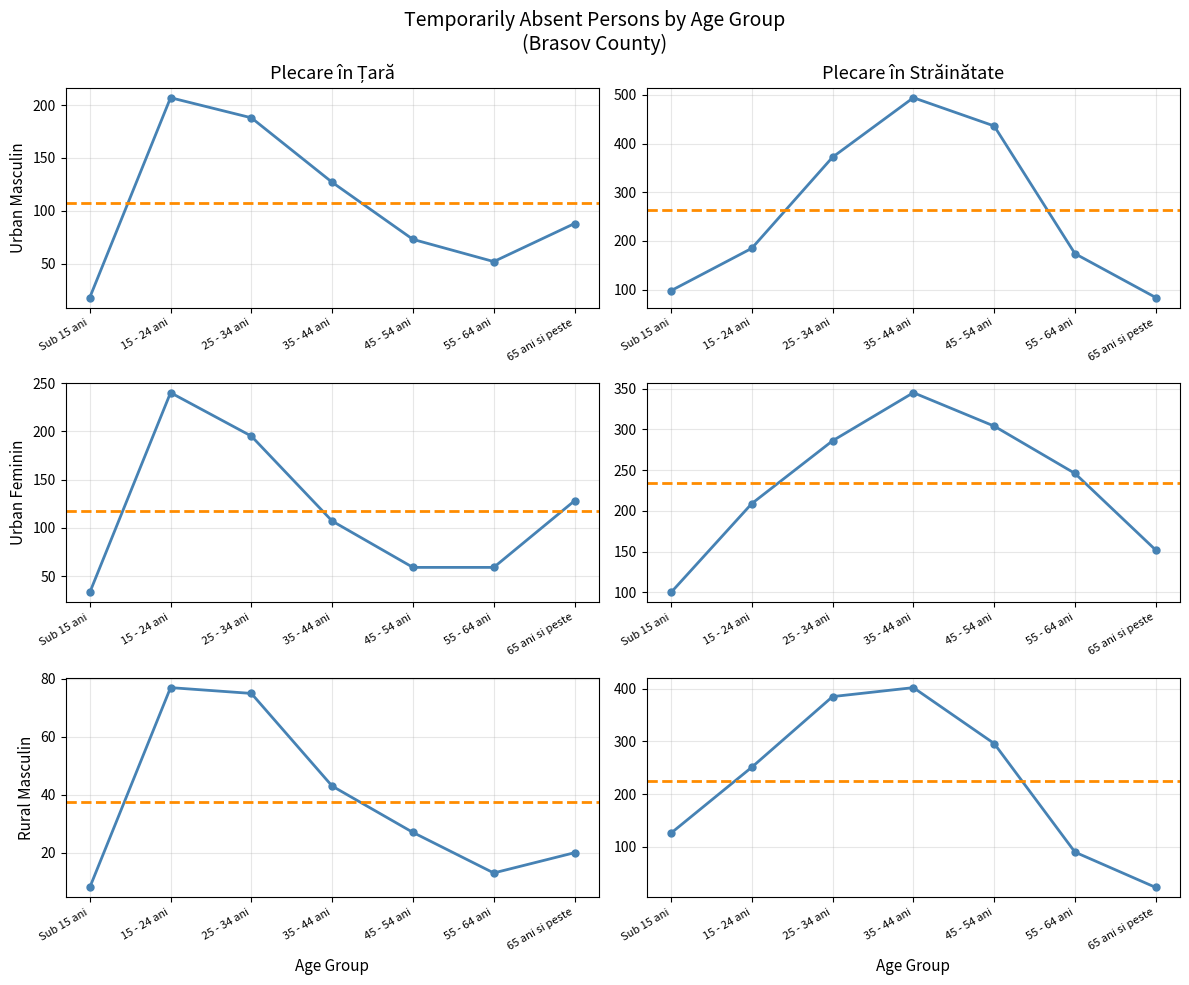

True or false: Persoane plecate in tara (Rural Masculin) and Persoane plecate in tara (Urban Feminin) cross at least once.

False